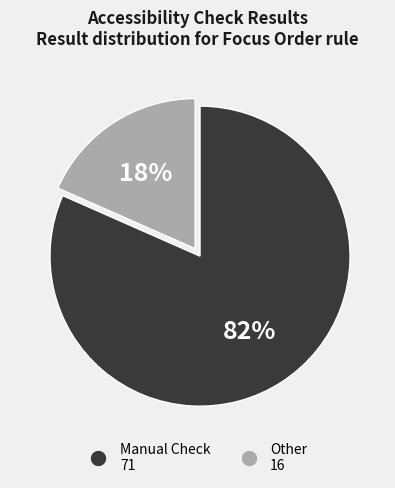

The Manual Check slice represents 72% of the pie. True or false?

False